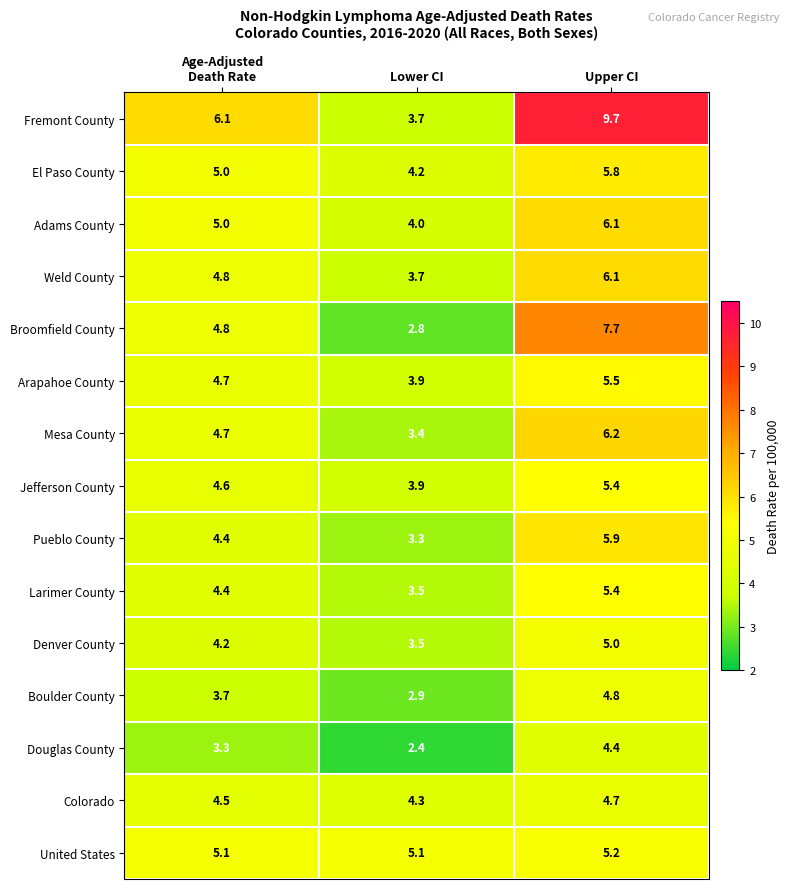

What is the lowest value of the Jefferson County series?

3.9